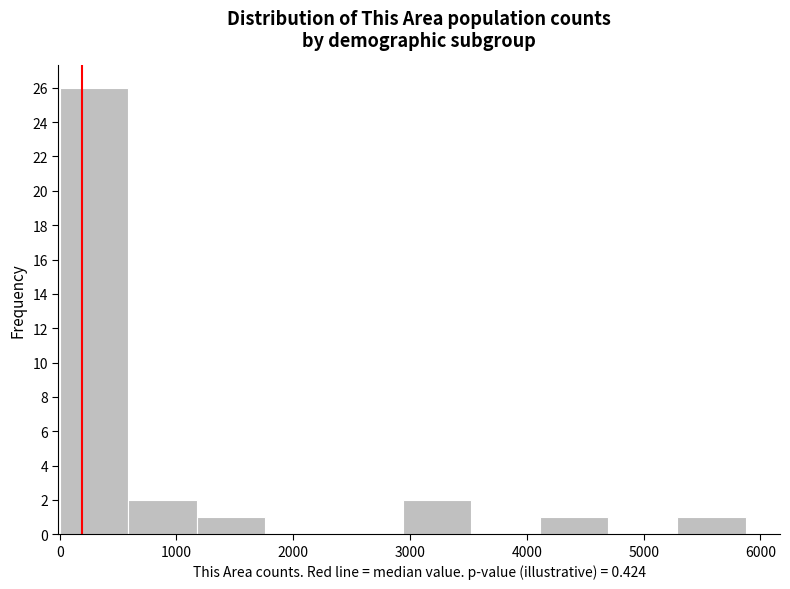

Reading left to right, transcribe this chart: for each bar, give the range it covers on the x-axis and its height. Neither the bar edges nor the heights are printed on the chart, so give them approximately, as read against the axes.

0 to 600: 26
600 to 1200: 2
1200 to 1800: 1
1800 to 2300: 0
2300 to 2900: 0
2900 to 3500: 2
3500 to 4100: 0
4100 to 4700: 1
4700 to 5300: 0
5300 to 5900: 1